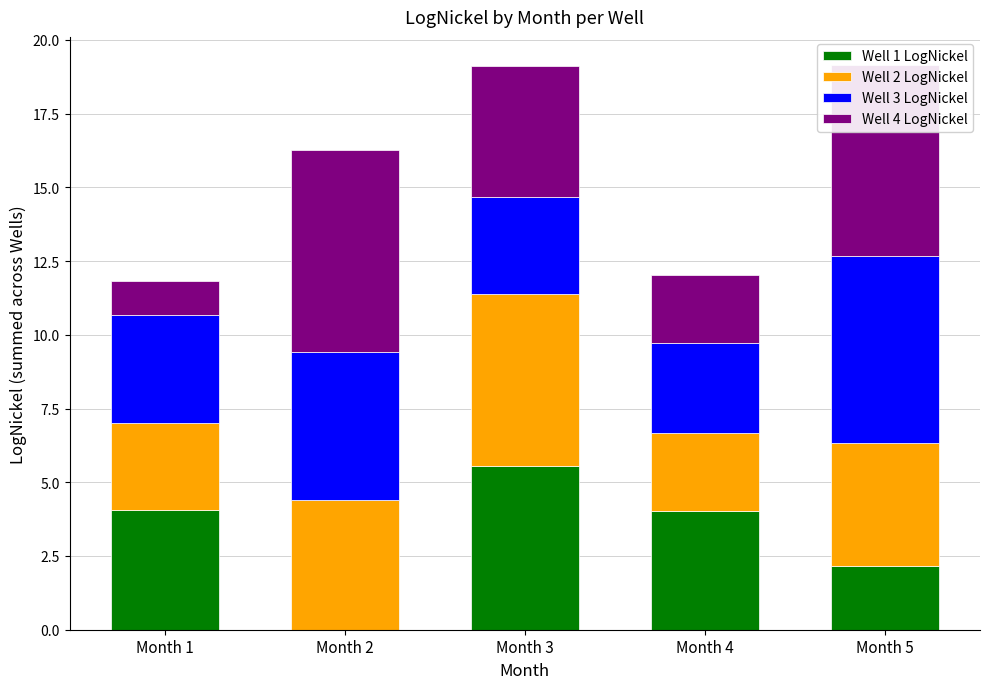

At which label does Well 1 LogNickel reach its peak?

Month 3